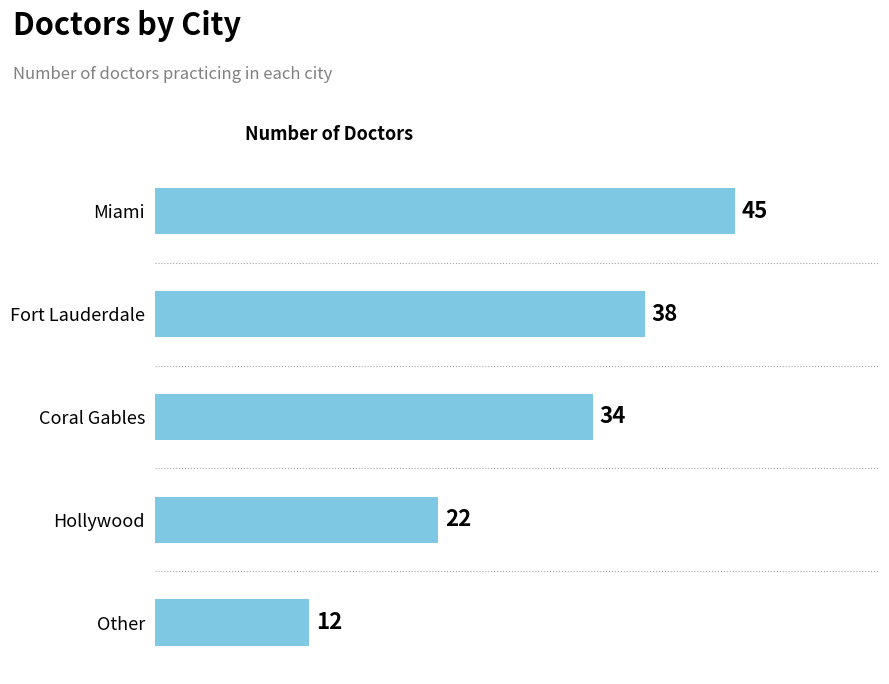

List the labels in order of value, smallest first.

Other, Hollywood, Coral Gables, Fort Lauderdale, Miami